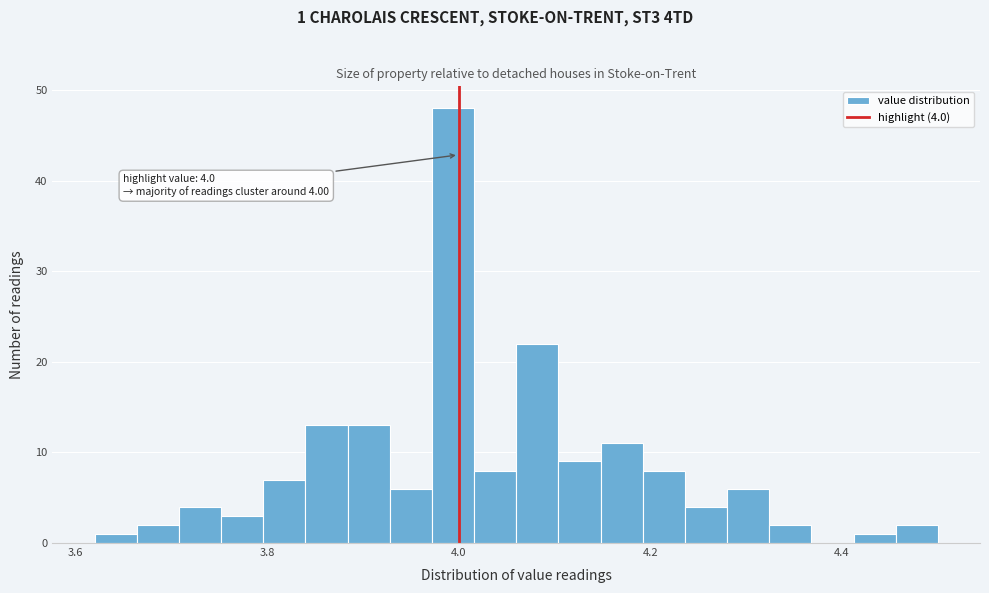

Read against the x-axis, roughly where is the centre of the tallest bar?

4.00